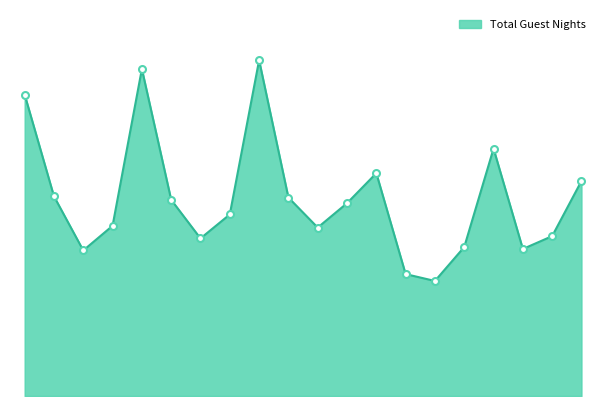

Is this an area chart (filled region under the line)?

Yes